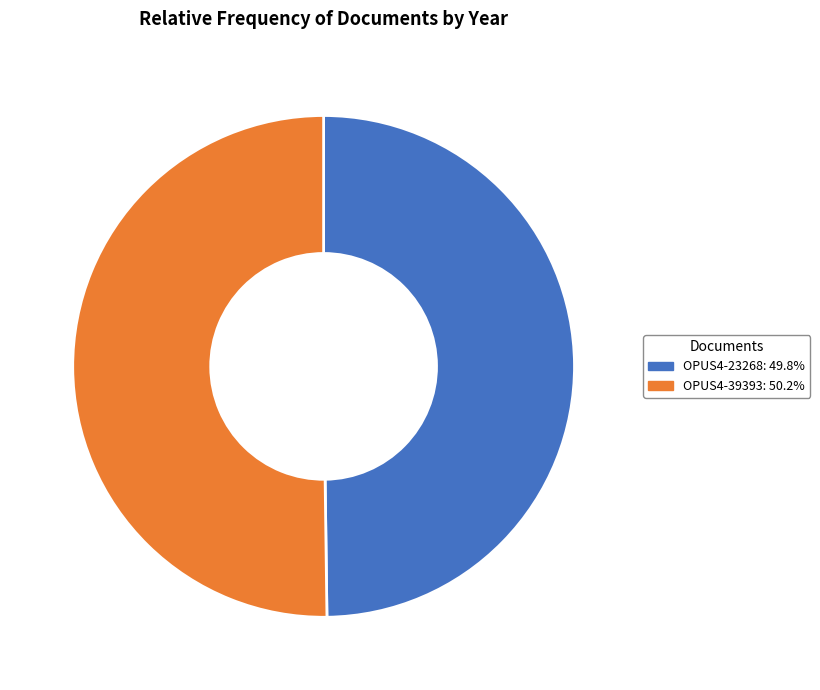

How many slices are in this pie chart?

2